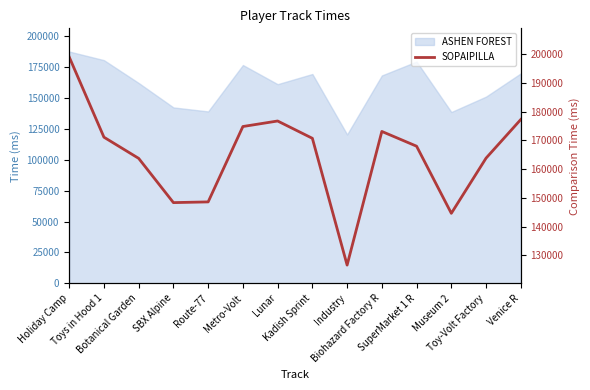

How many values exceed 170687?

6